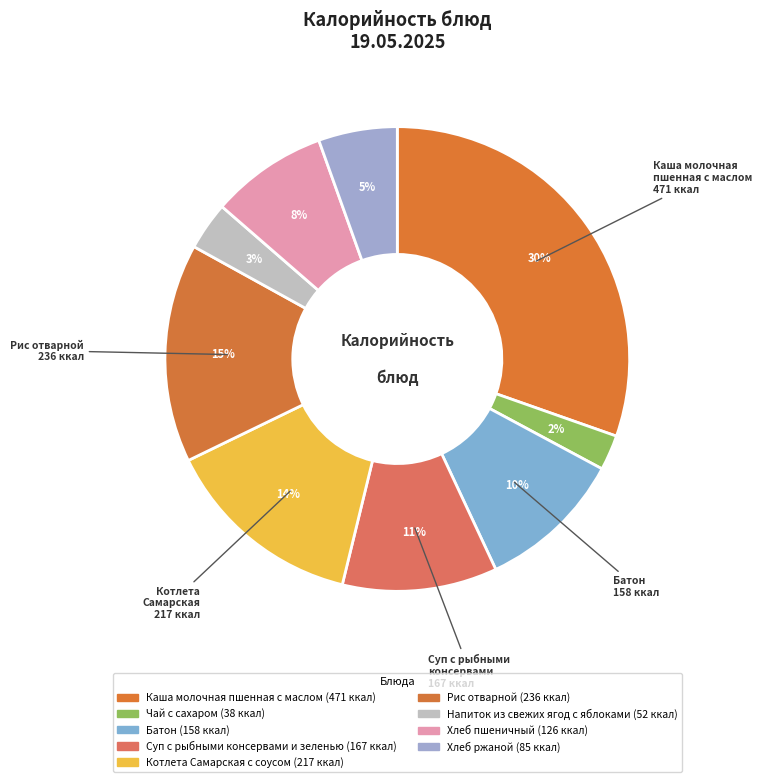

Is there any slice that represents more than half of the pie?

No